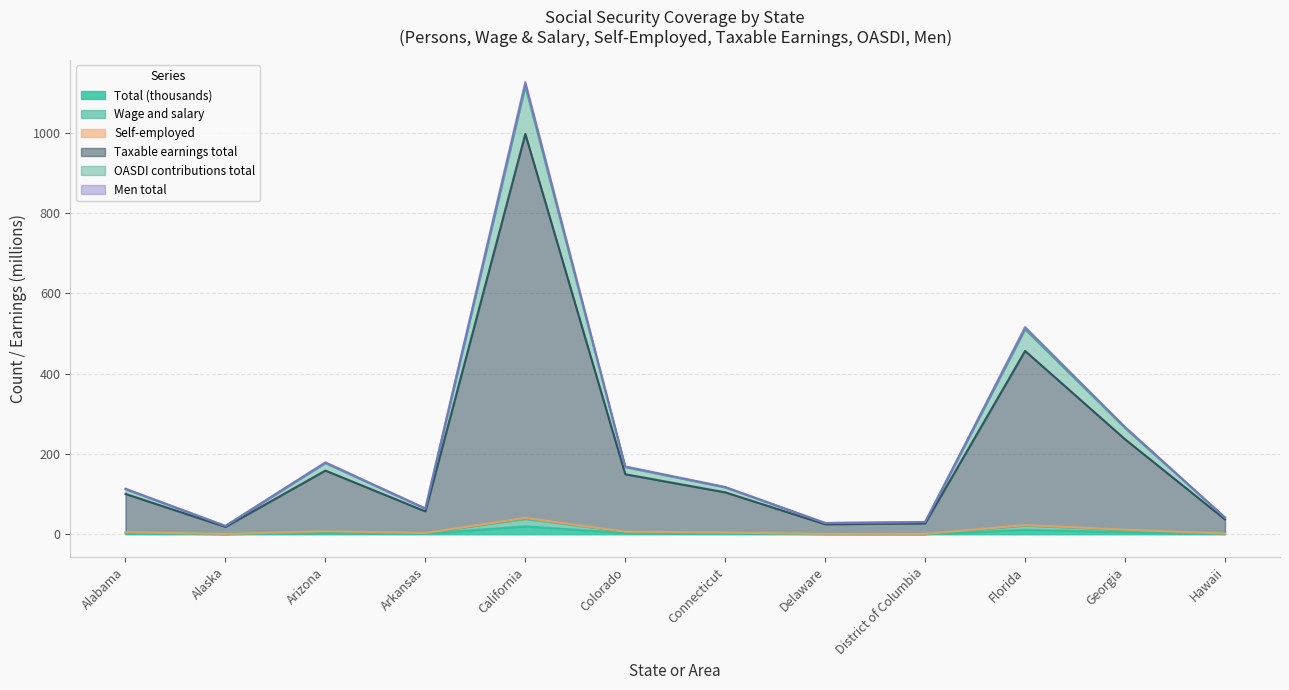

Which series changed the most between Alaska and Connecticut?

Men total